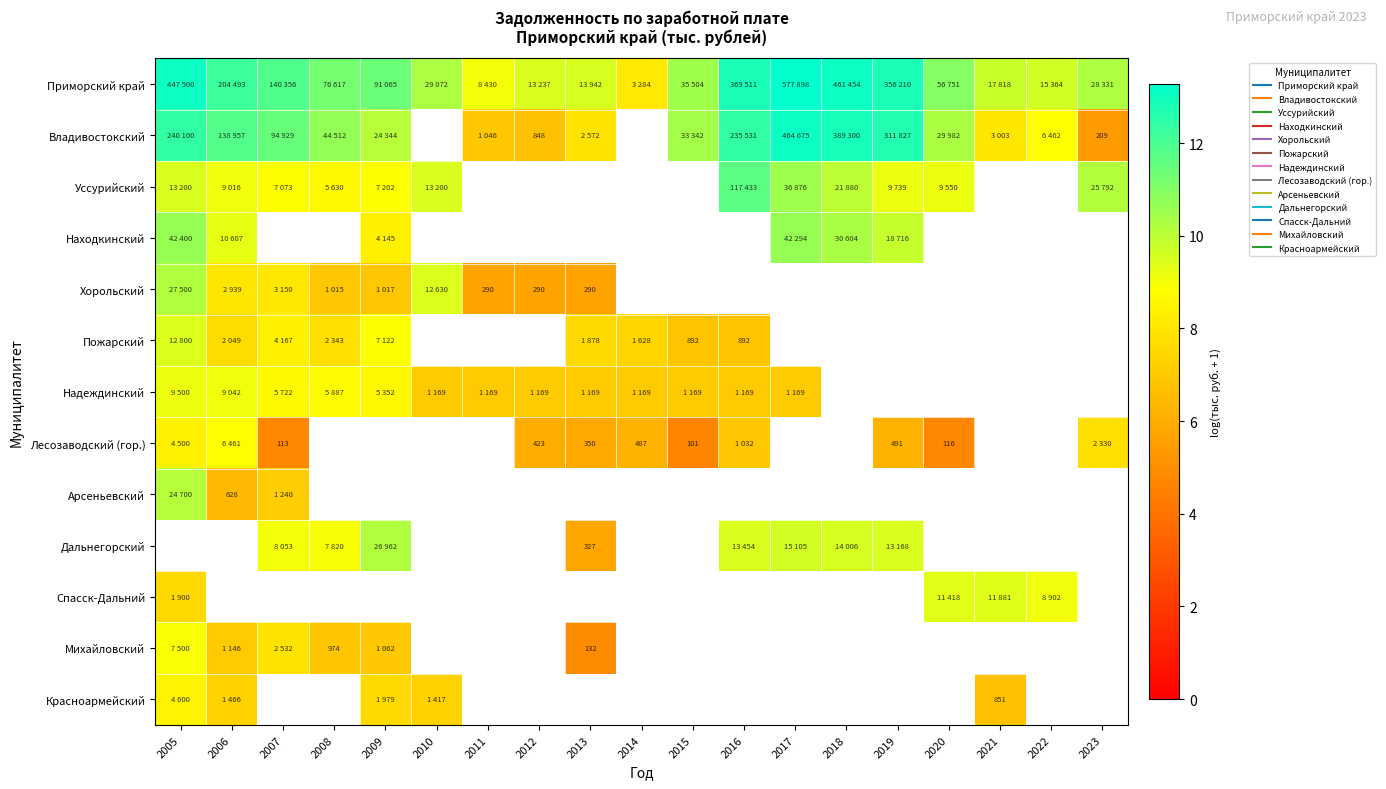

How many data points in Находкинский are above 8?

6